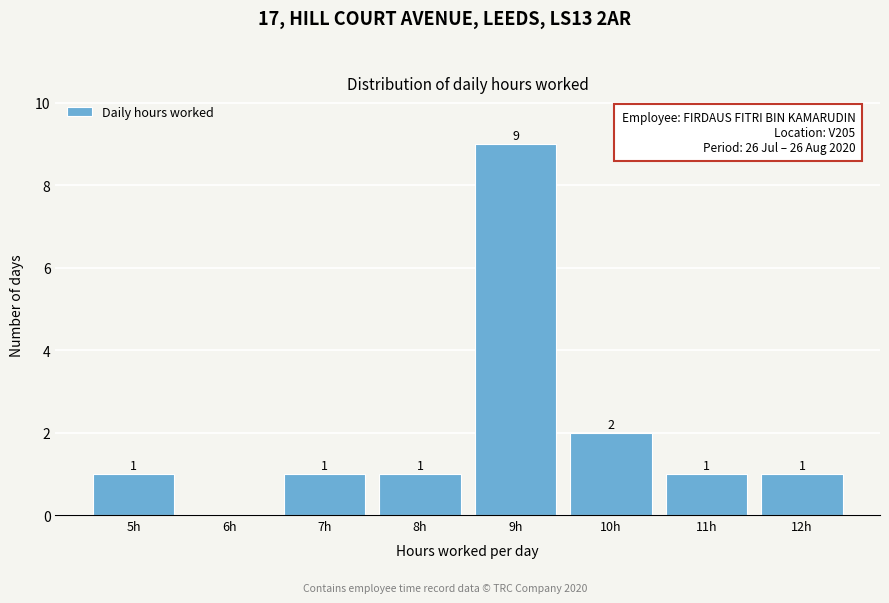

Over which range of the x-axis is the bar tallest?

8.5 to 9.5